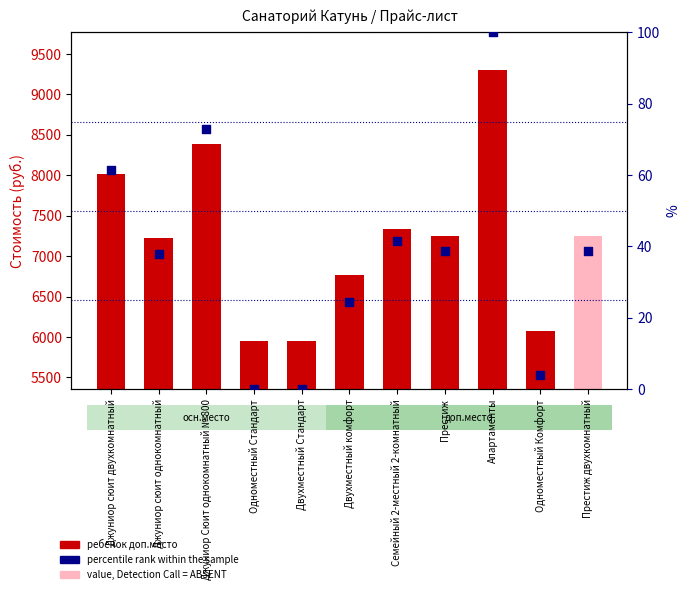

Which series has the largest Y range (max minus min)?

ребенок доп.место